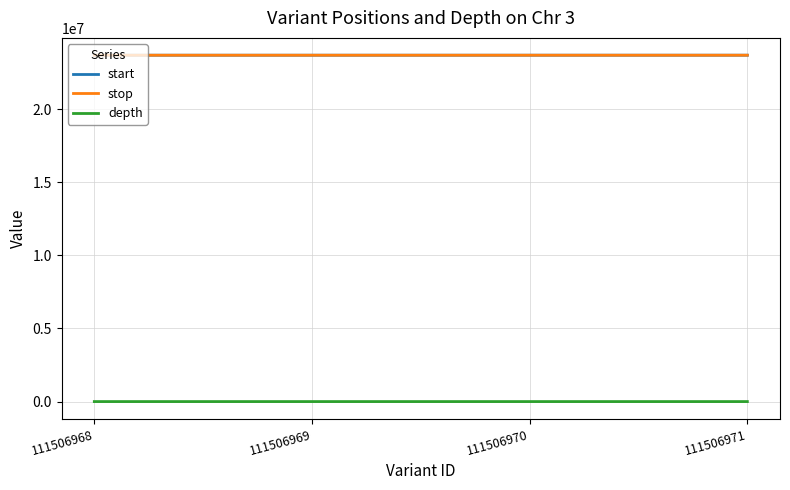

Is it true that depth equals 19 at 111506970?

True